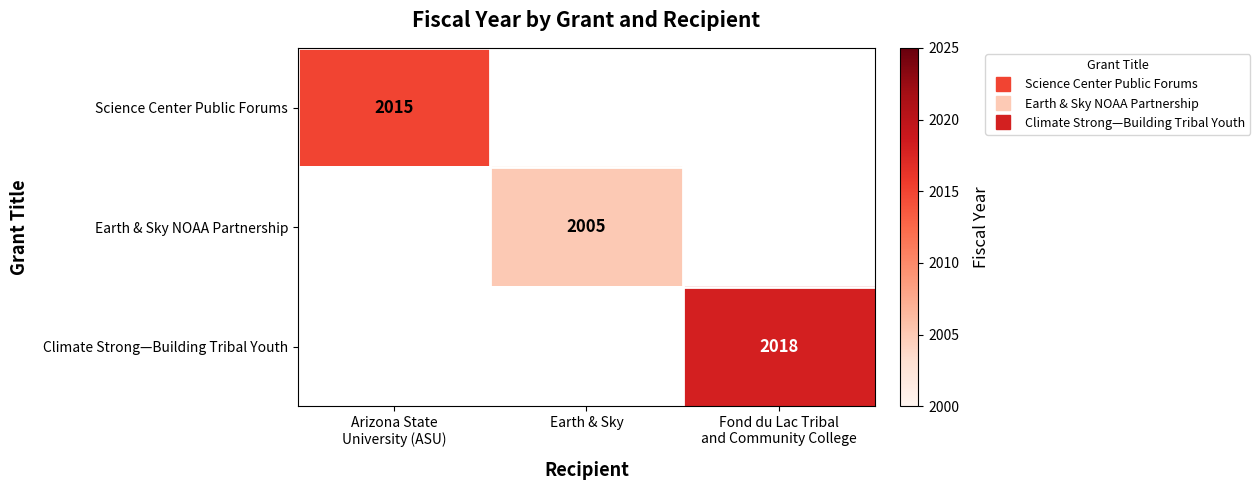

How many values in Climate Strong—Building Tribal Youth are above zero?

1